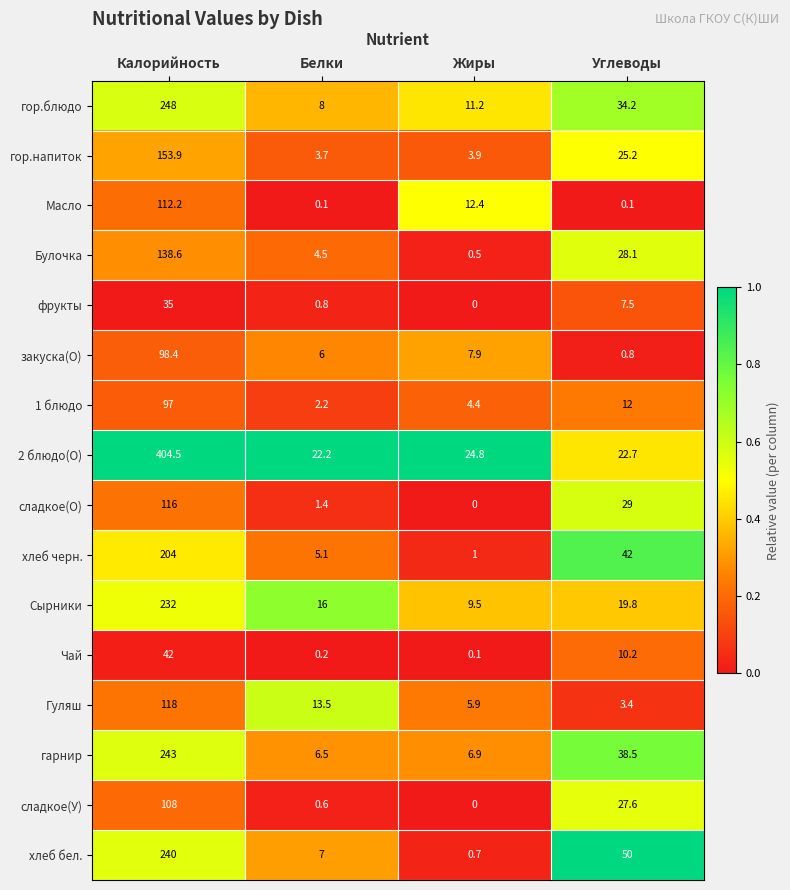

What is the highest value of the хлеб бел. series?

240.0